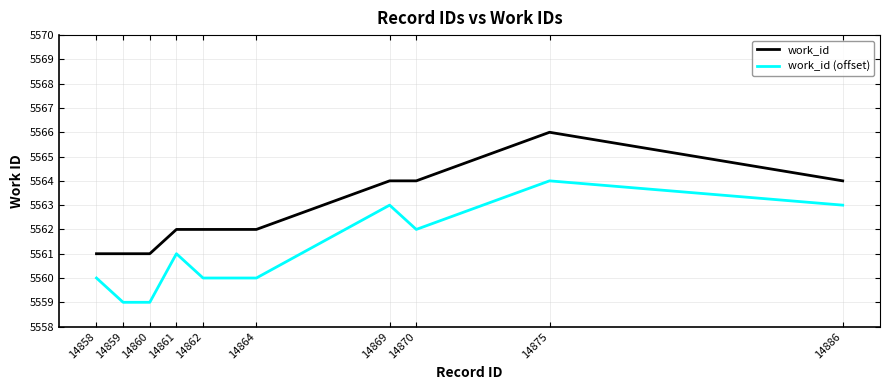

What value does the work_id series have at 14869?

5564